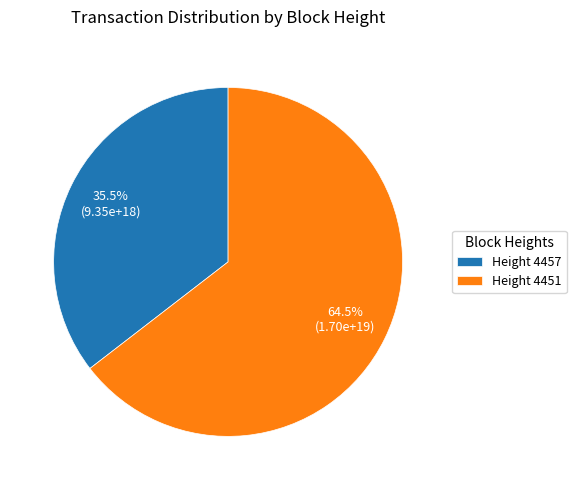

Between Height 4451 and Height 4457, which is larger?

Height 4451